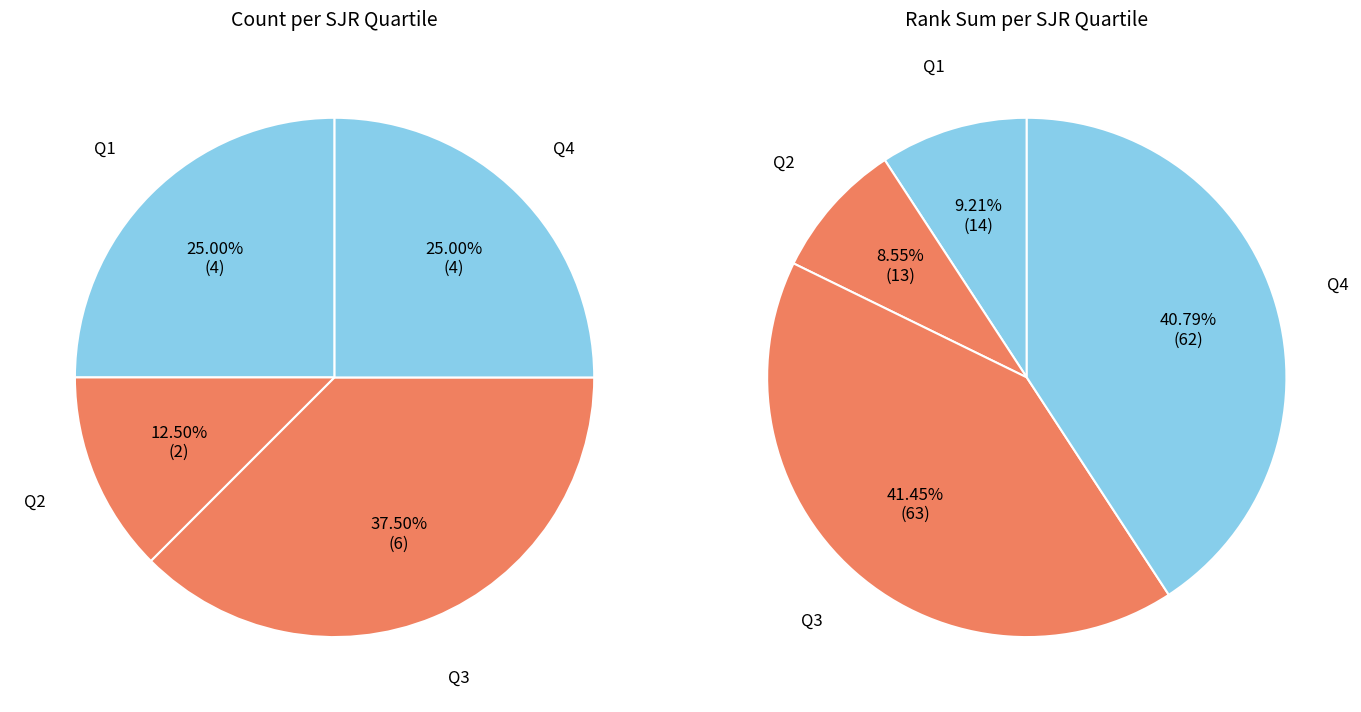

Rank the categories by value from highest to lowest.

Q3, Q1, Q4, Q2